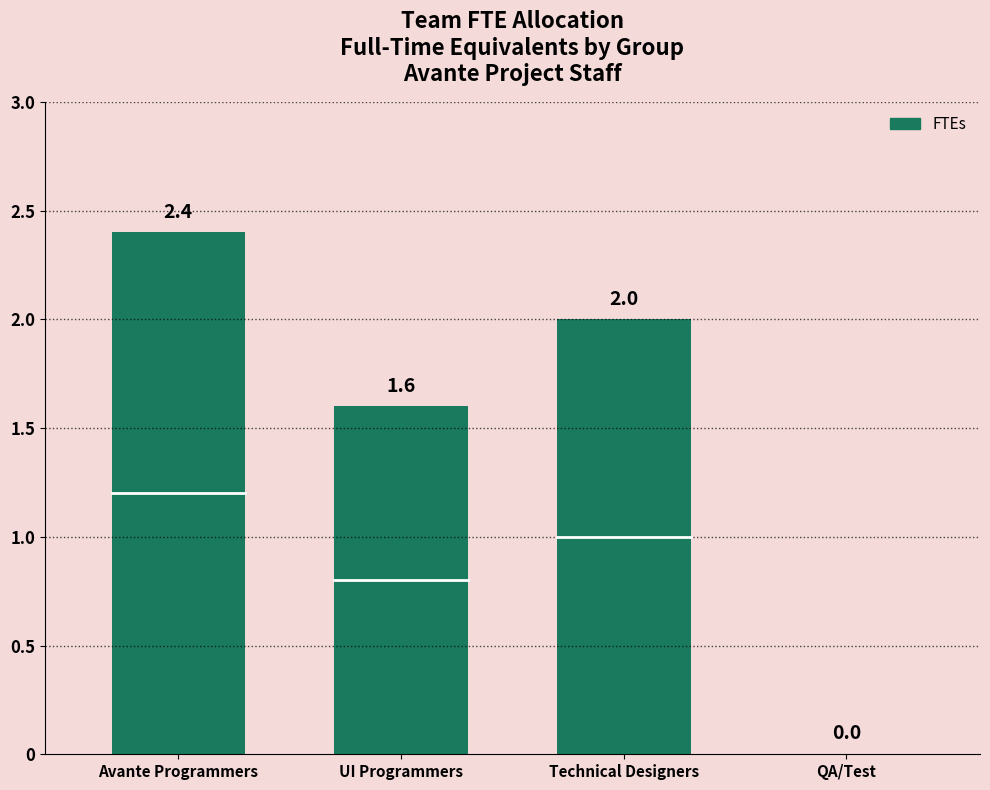

What is the difference between the values at UI Programmers and Technical Designers?

0.4